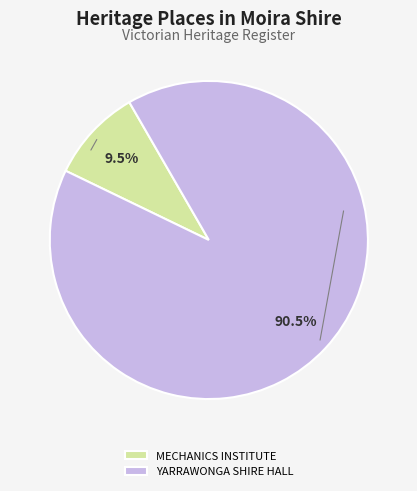

How much of the chart is everything except MECHANICS INSTITUTE?

90.5%